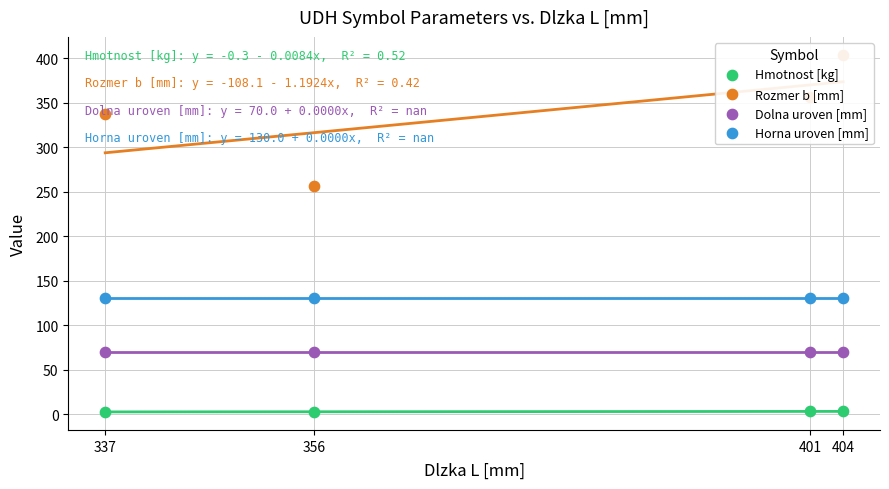

Is the value of Rozmer b [mm] at 404 greater than the value of Dolna uroven [mm] at 337?

Yes